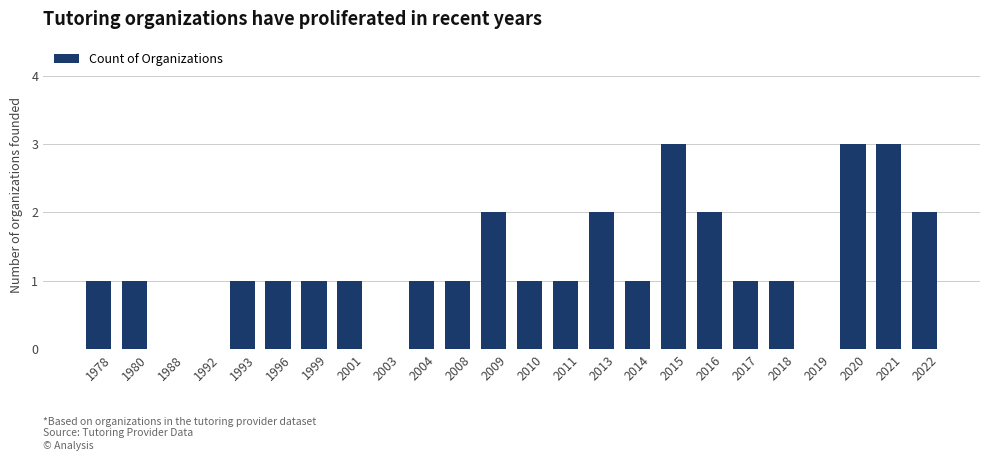

What is the sum of all values?

30